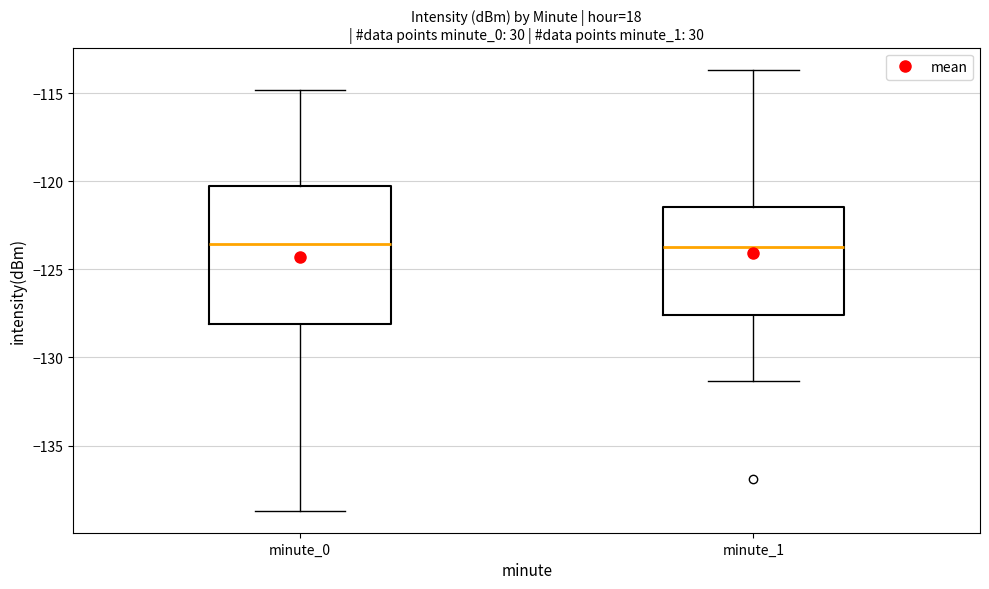

Comparing the boxes themselves (not the whiskers), which one is the tallest?

minute_0